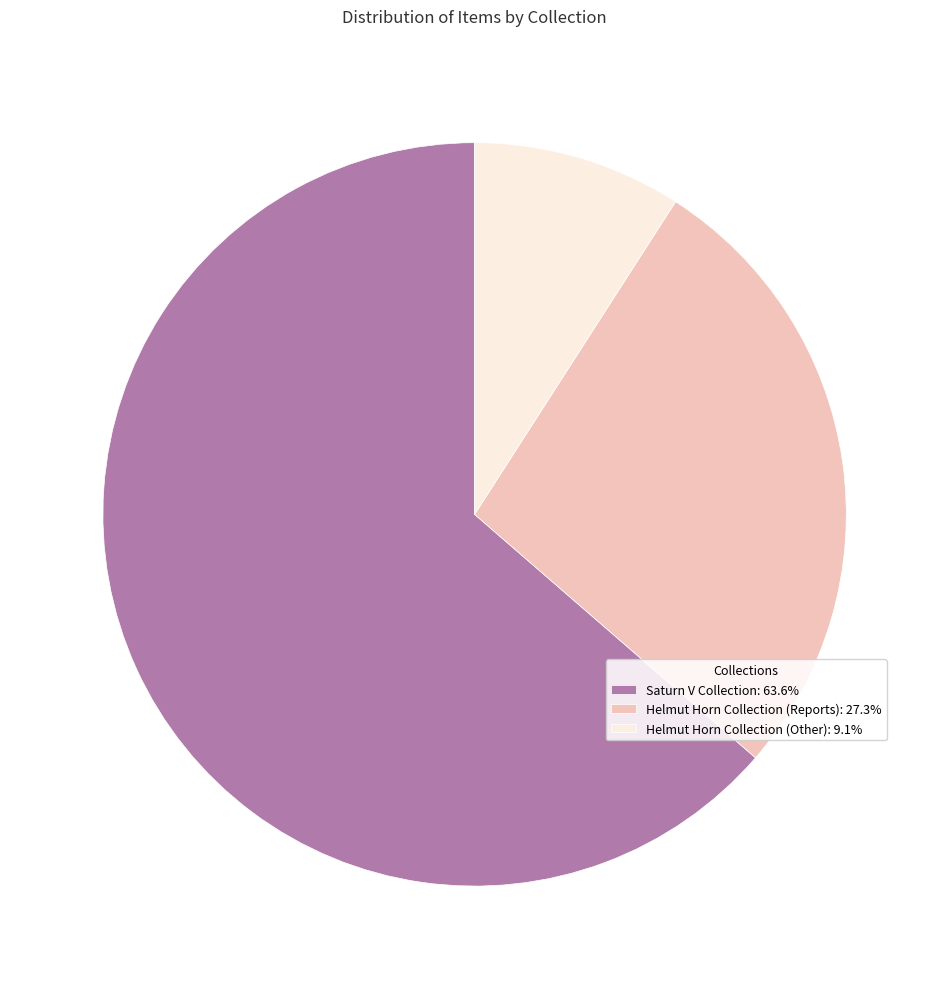

What is the ratio of the value at Helmut Horn Collection (Other): 9.1% to the value at Helmut Horn Collection (Reports): 27.3%?

0.3